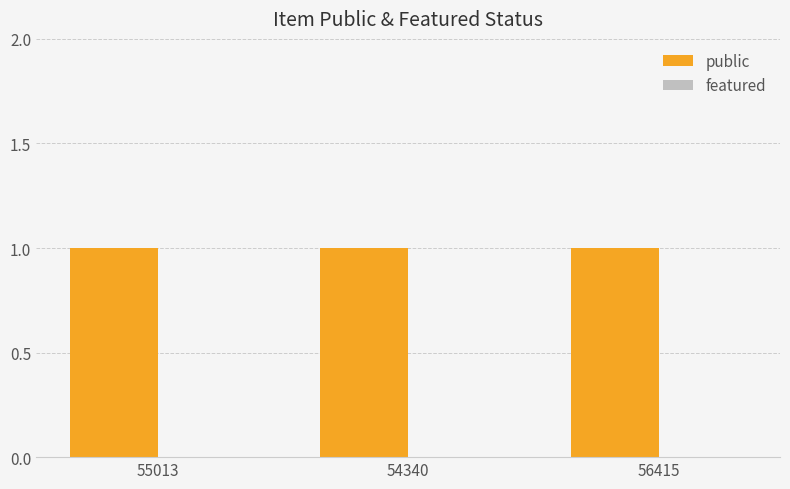

Which series changed the most between 54340 and 56415?

public